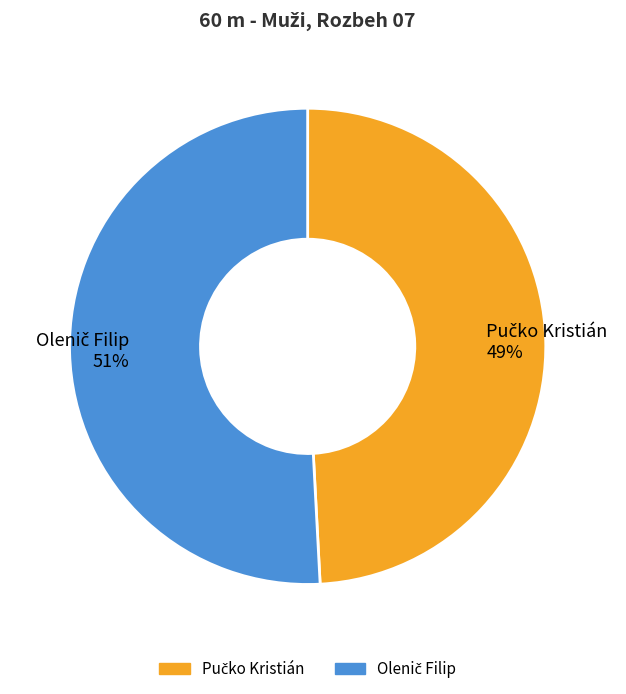

To the nearest percent, what is the difference between the largest and smallest slice percentages?

2%